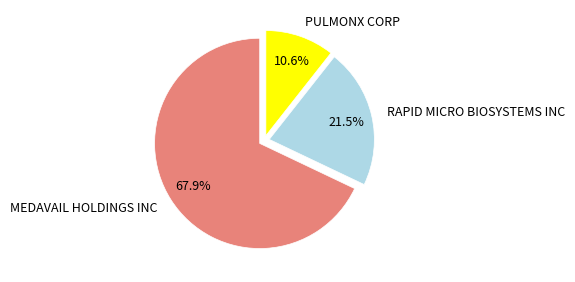

Rank the categories by value from highest to lowest.

MEDAVAIL HOLDINGS INC, RAPID MICRO BIOSYSTEMS INC, PULMONX CORP